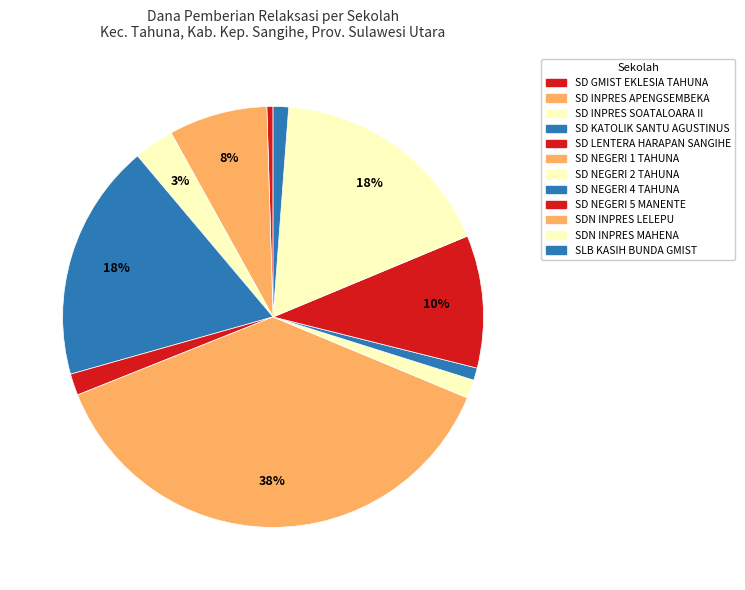

Which category has the smallest portion of the pie?

SDN INPRES LELEPU